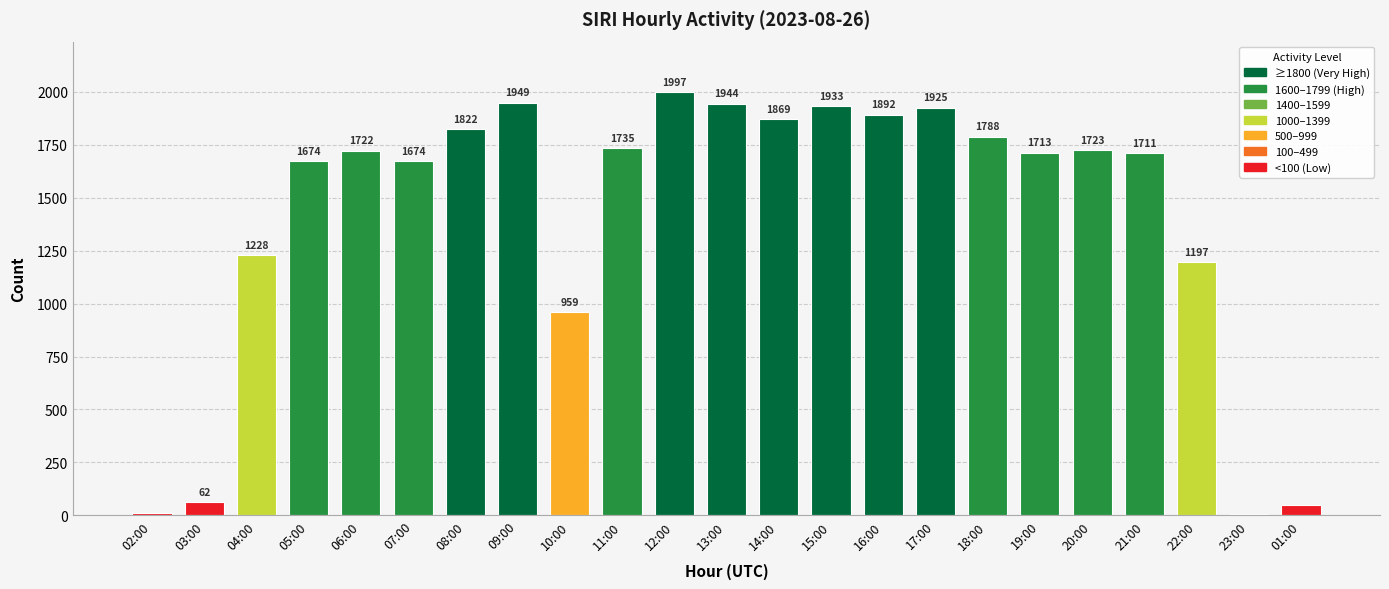

Reading left to right, what are all the values shown in this chart?

12	62	1228	1674	1722	1674	1822	1949	959	1735	1997	1944	1869	1933	1892	1925	1788	1713	1723	1711	1197	7	50